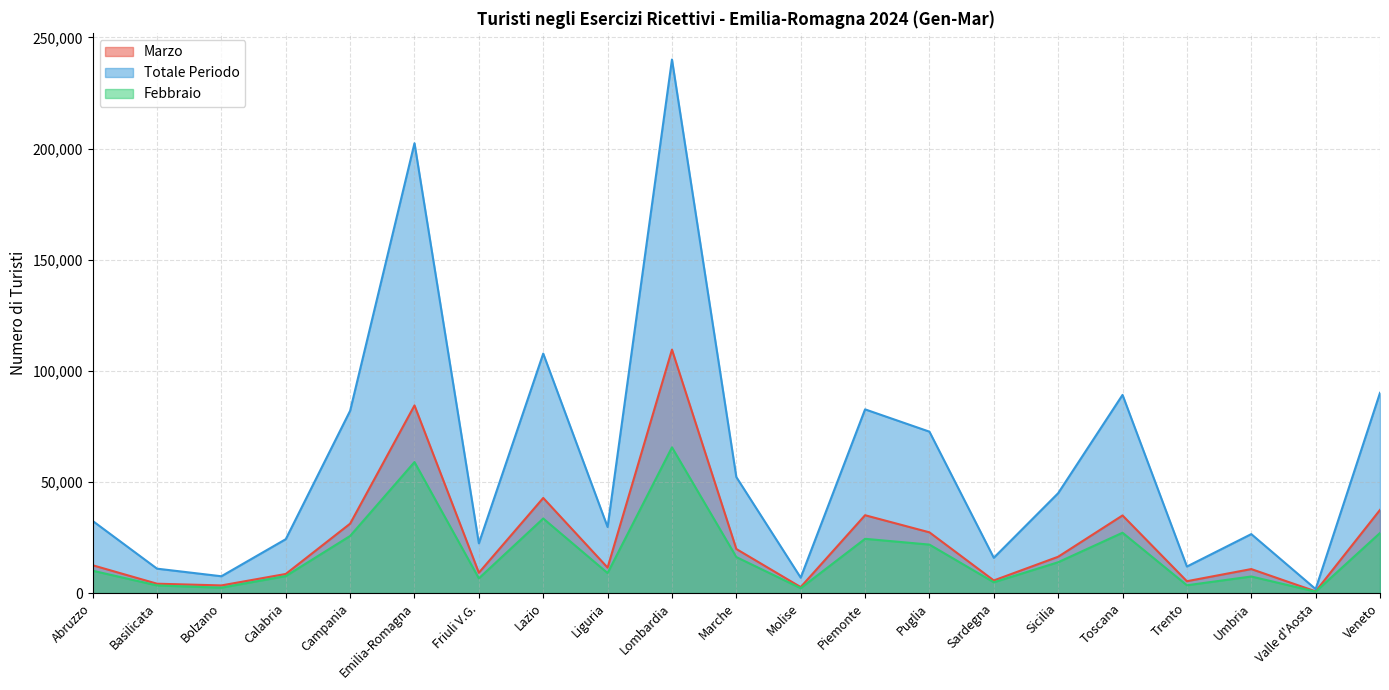

At Puglia, list the series in order from largest to smallest.

Totale Periodo, Marzo, Febbraio